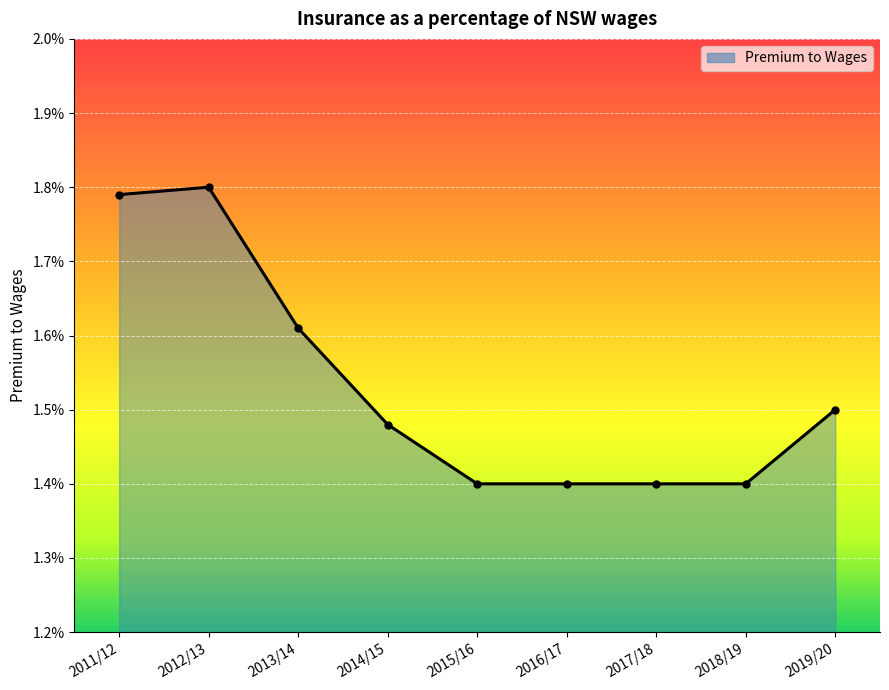

Rank the categories by value from lowest to highest.

2015/16, 2016/17, 2017/18, 2018/19, 2014/15, 2019/20, 2013/14, 2011/12, 2012/13